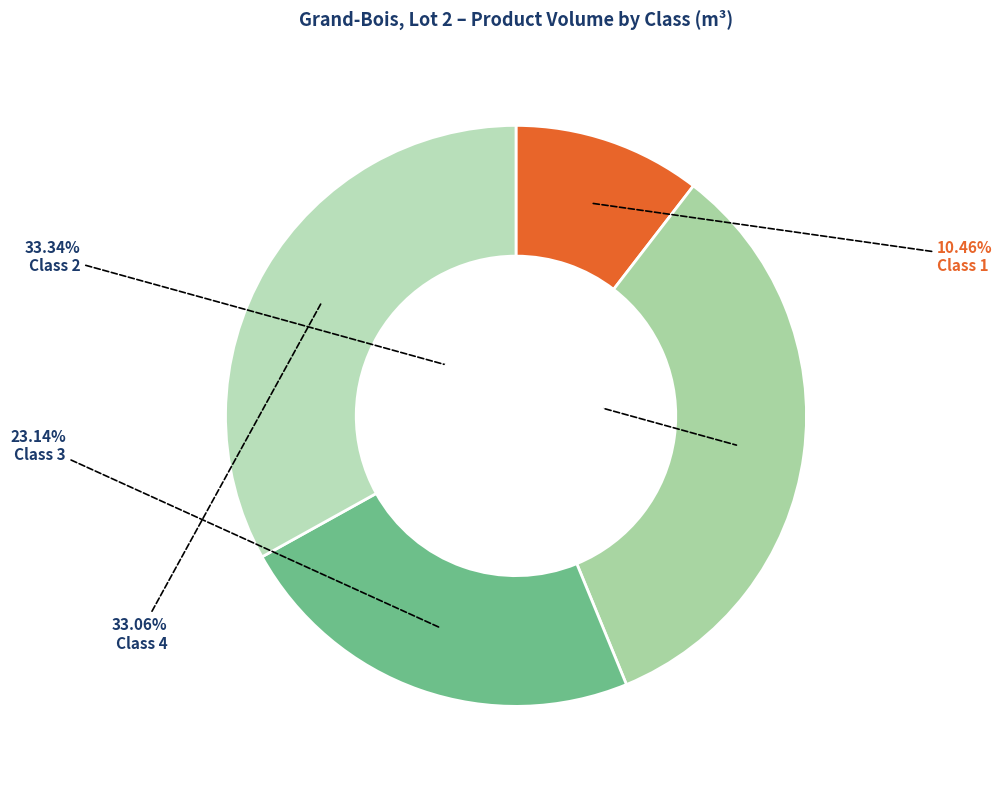

Count the number of slices in the pie.

4